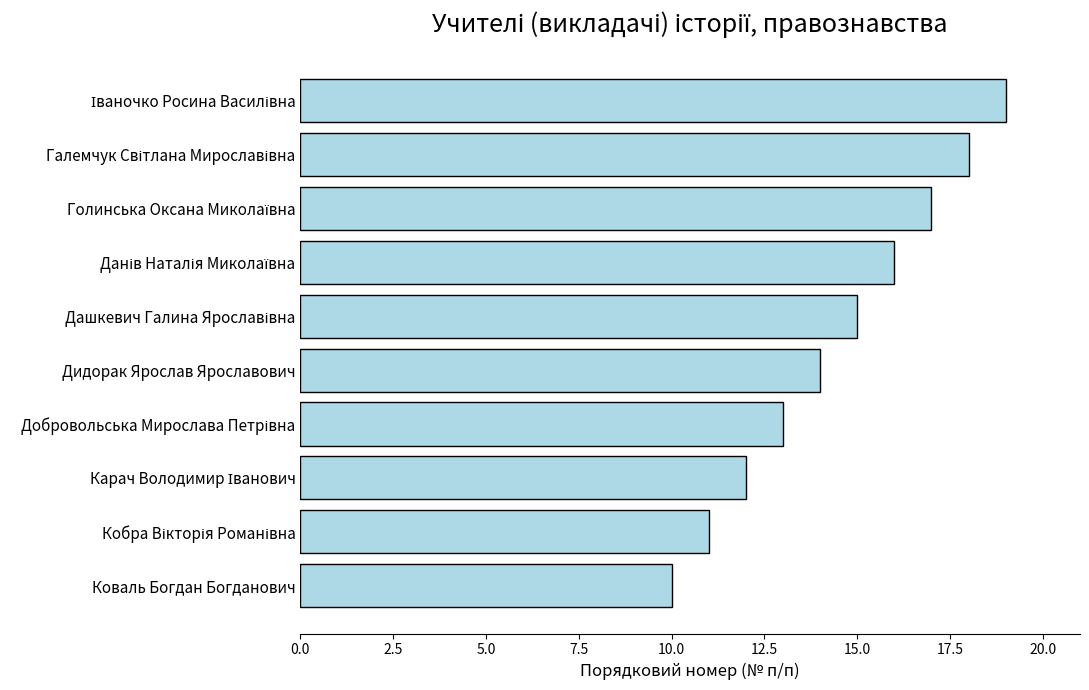

What is the minimum value shown in the chart?

10